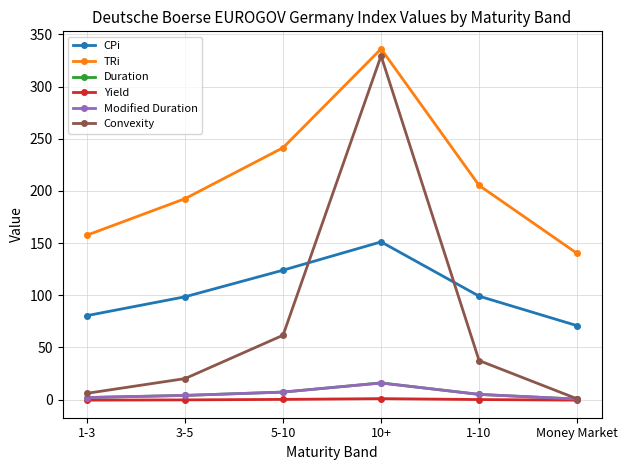

What is the greatest value displayed?

336.1